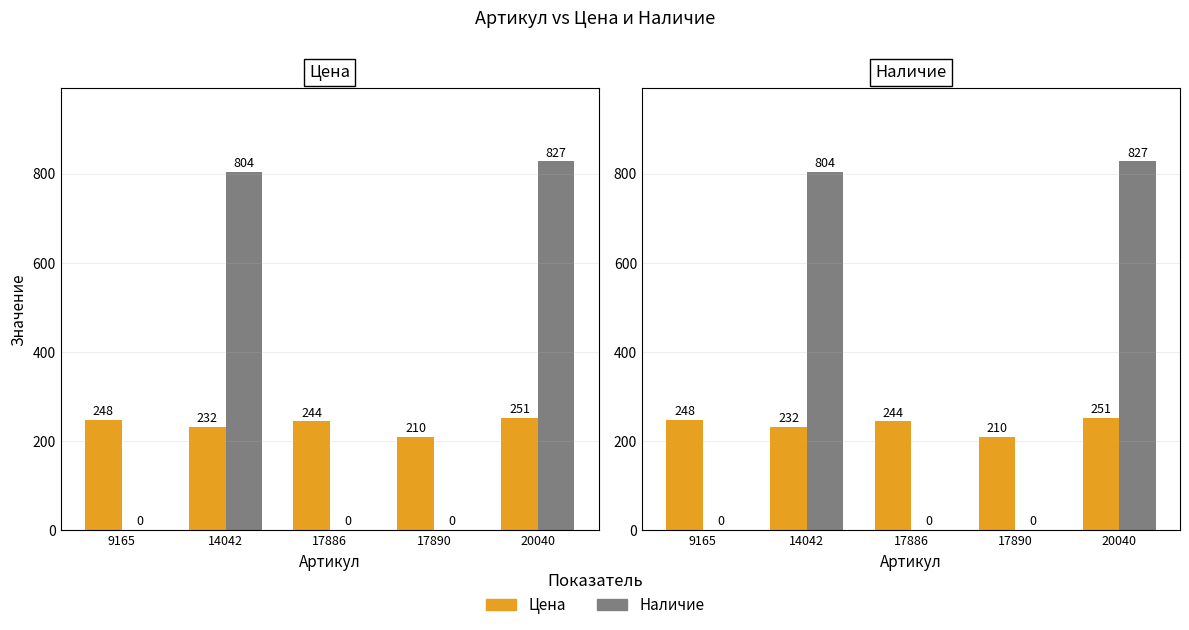

Where does the Цена series first go above 244?

9165